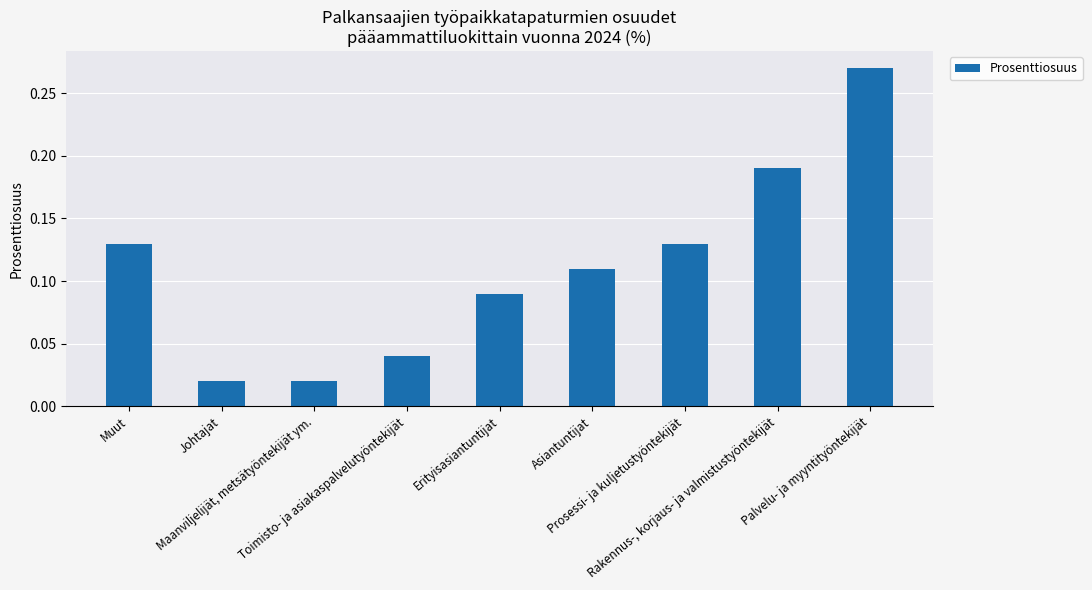

What is the sum of all values?

1.0